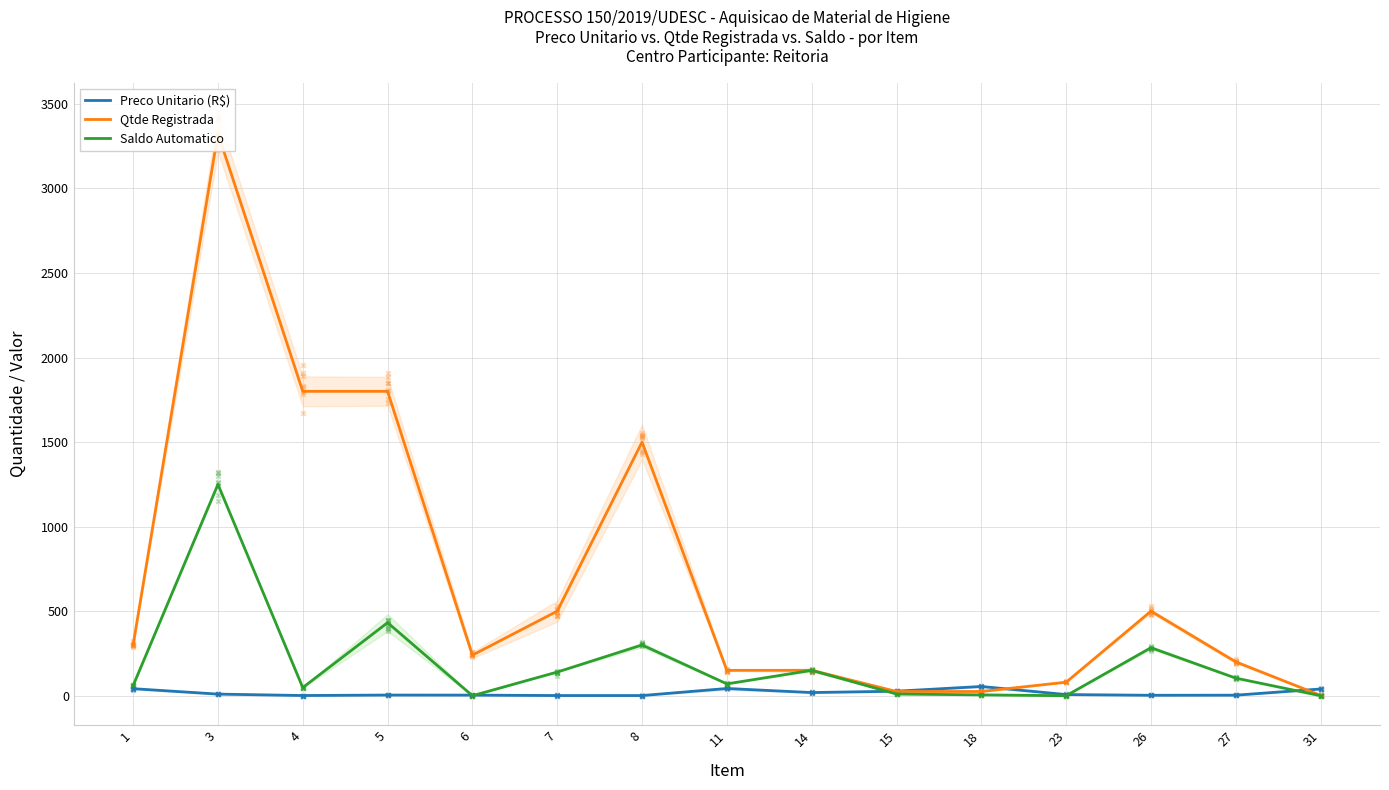

Which series contains the highest Y value?

Qtde Registrada